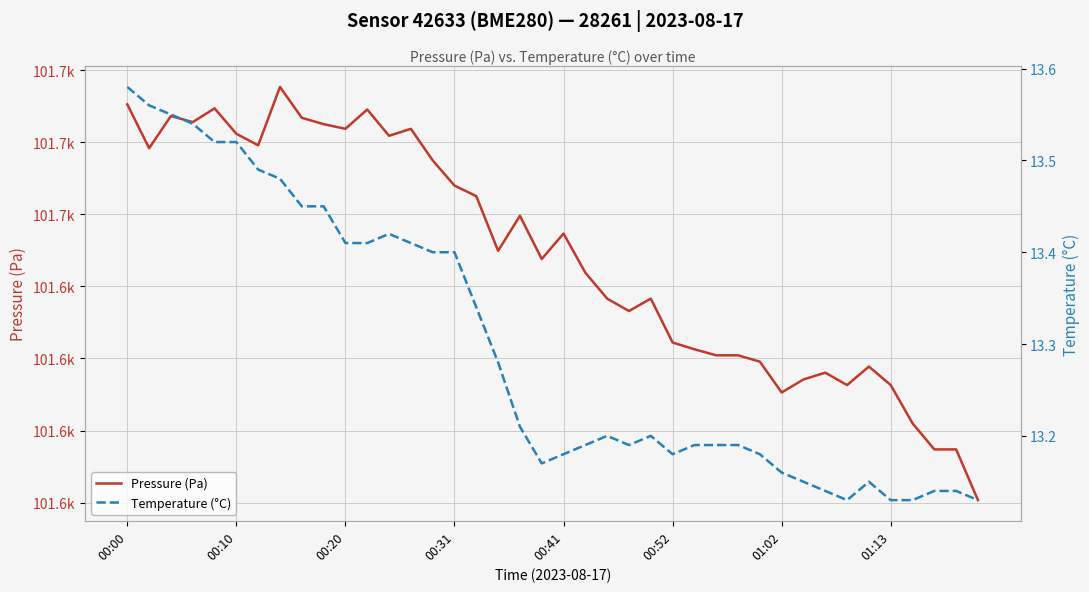

True or false: Temperature (°C) has more than 0 points higher than both neighbors.

True